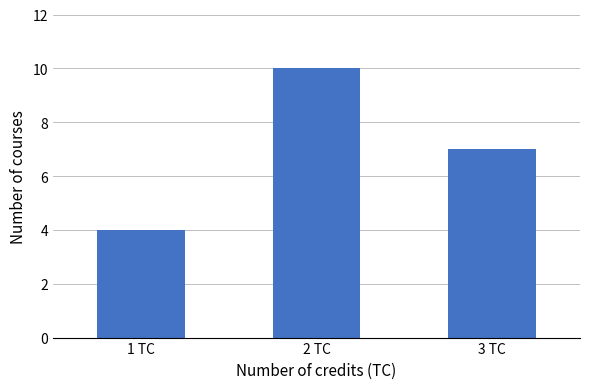

List the labels in order of value, smallest first.

1 TC, 3 TC, 2 TC